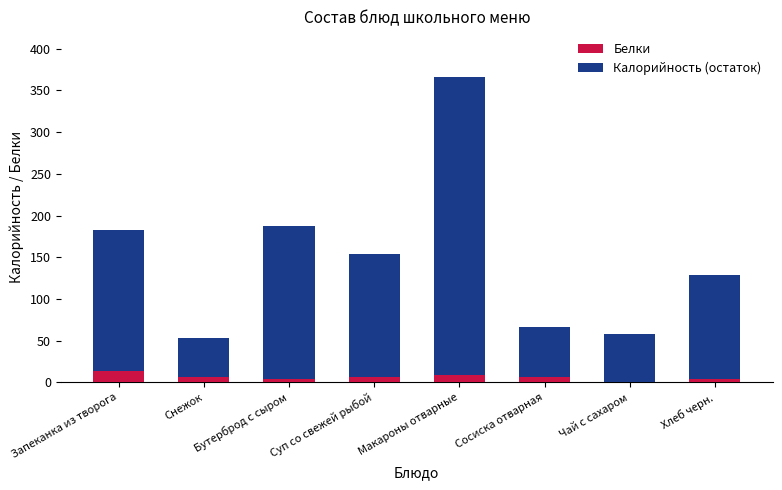

How many data points does each series have?

8